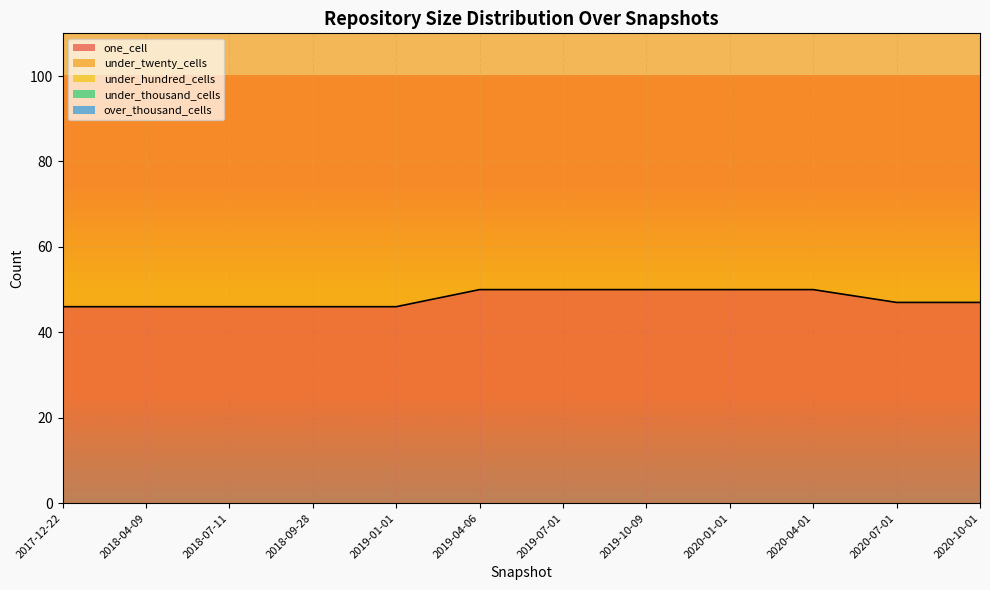

What is the difference between the highest and lowest values at 2020-10-01?

90